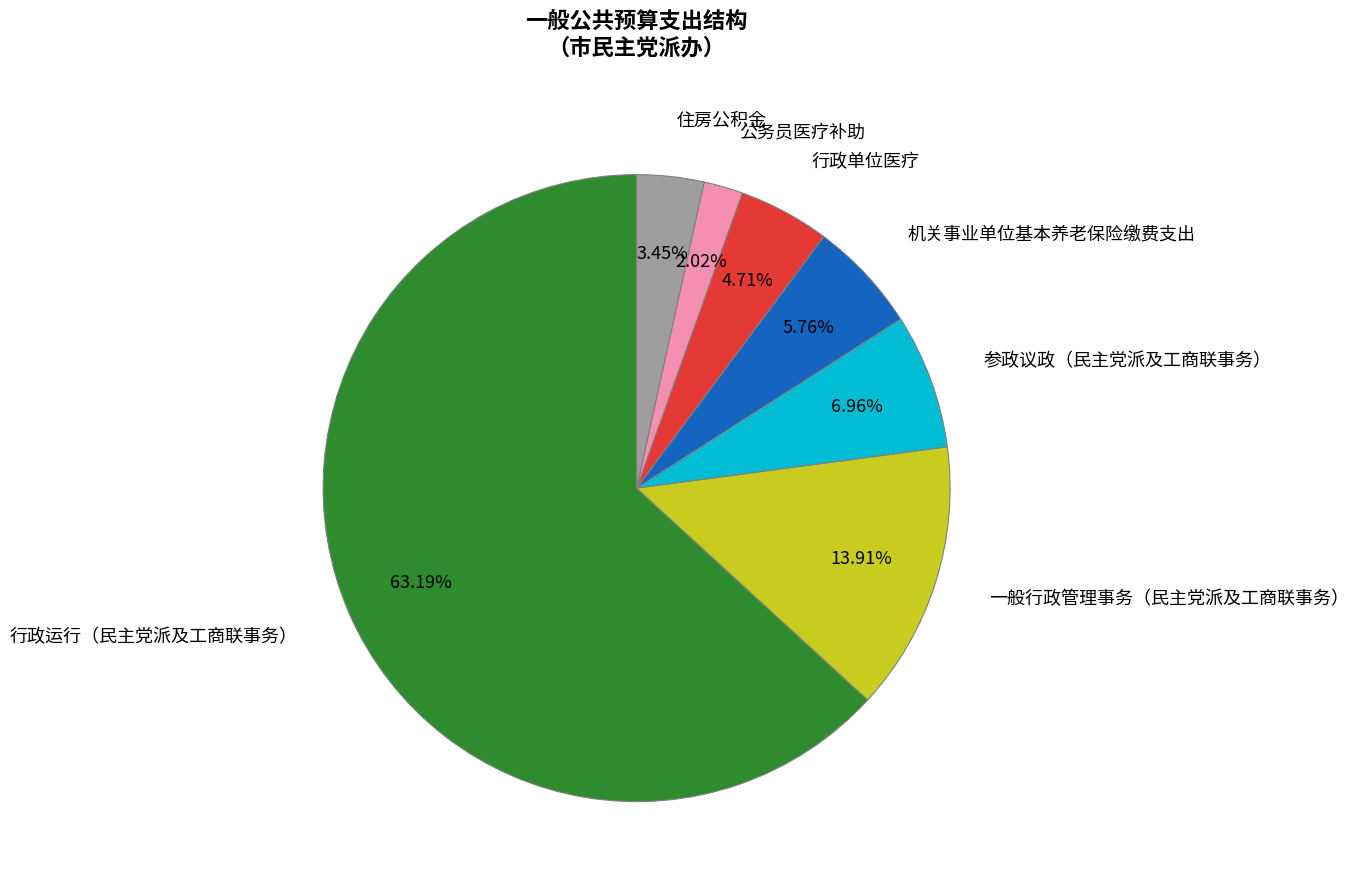

To the nearest percent, what is the difference between the largest and smallest slice percentages?

61%